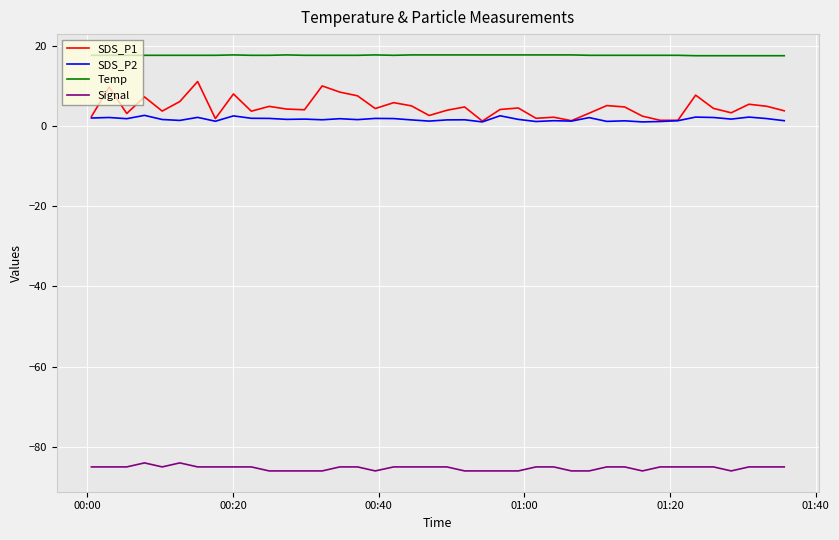

What is the maximum value for SDS_P2?

2.6